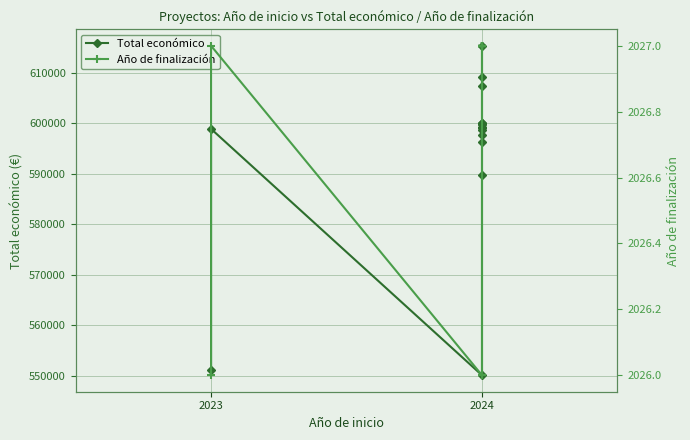

What is the value of the Total económico point at the 1st from the left?

551196